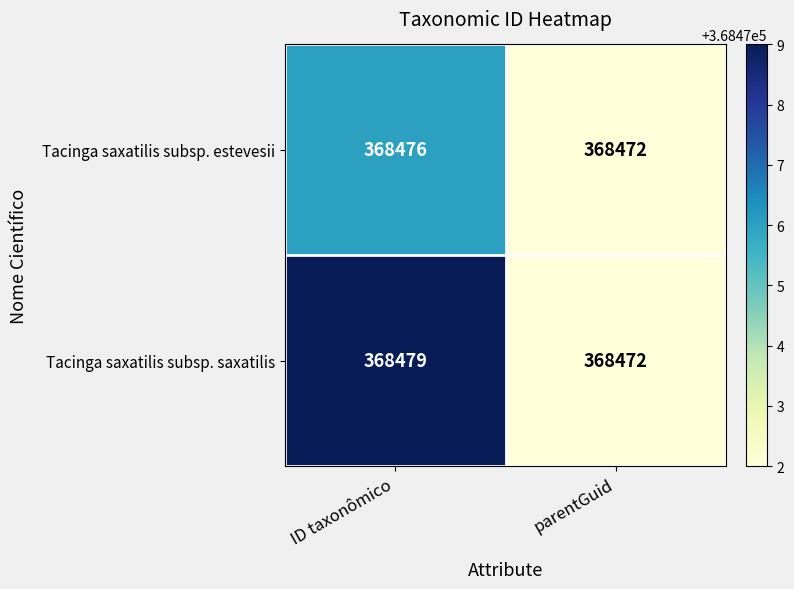

Rank the series at ID taxonômico from highest to lowest value.

Tacinga saxatilis subsp. saxatilis, Tacinga saxatilis subsp. estevesii